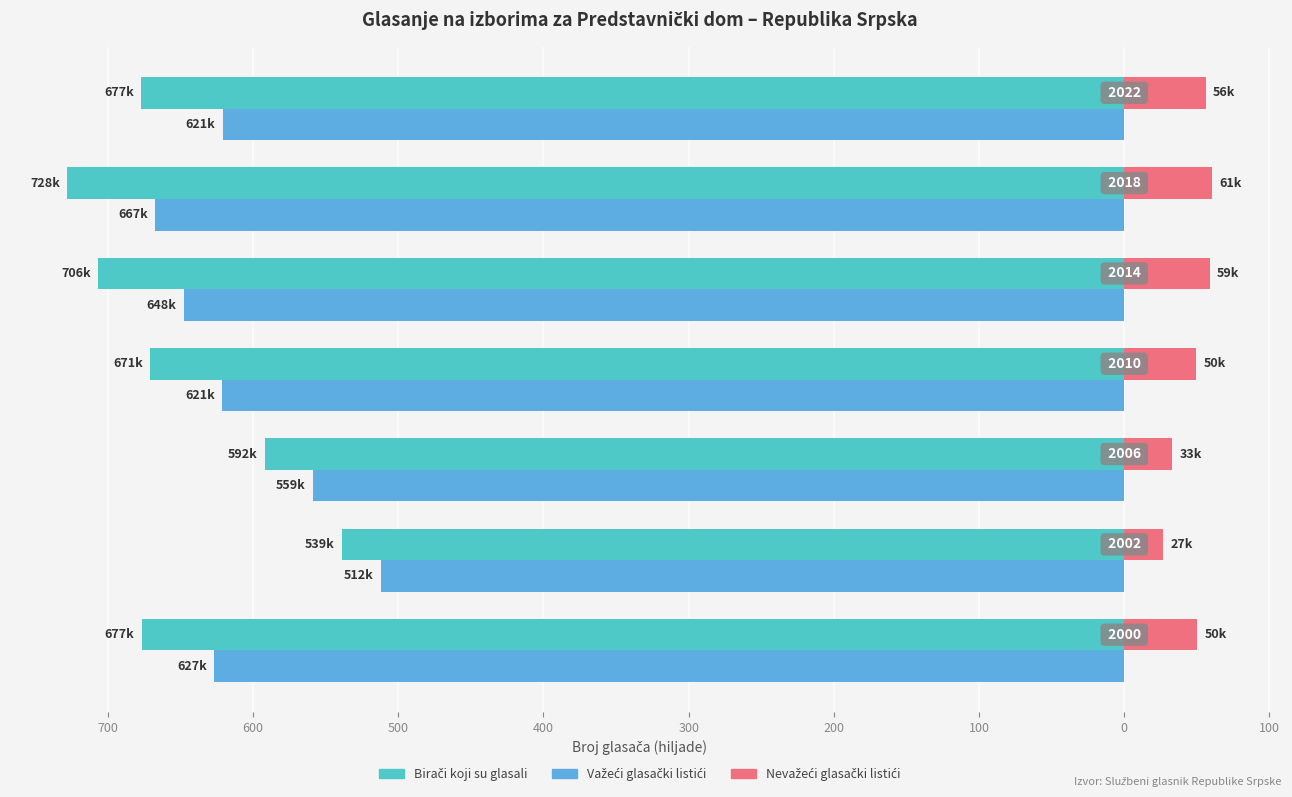

Reading right to left, list all the values displayed in this chart.

Birači koji su glasali: 200=-677.1	300=-727.9	400=-706.4	500=-670.9	600=-591.7	700=-538.6	800=-676.7
Važeći glasački listići: 200=-621.0	300=-667.3	400=-647.6	500=-621.3	600=-558.7	700=-511.8	800=-626.6
Nevažeći glasački listići: 200=56.1	300=60.6	400=58.8	500=49.7	600=33.0	700=26.8	800=50.1